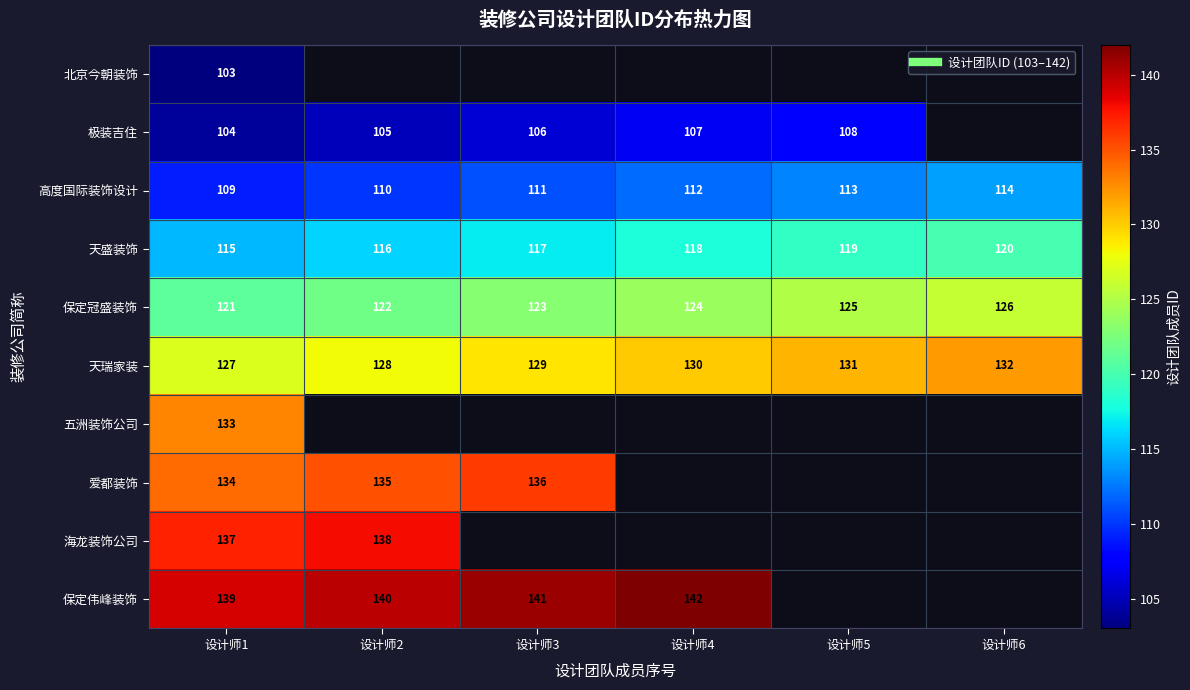

How many values in the 极装吉住 series exceed 107?

1